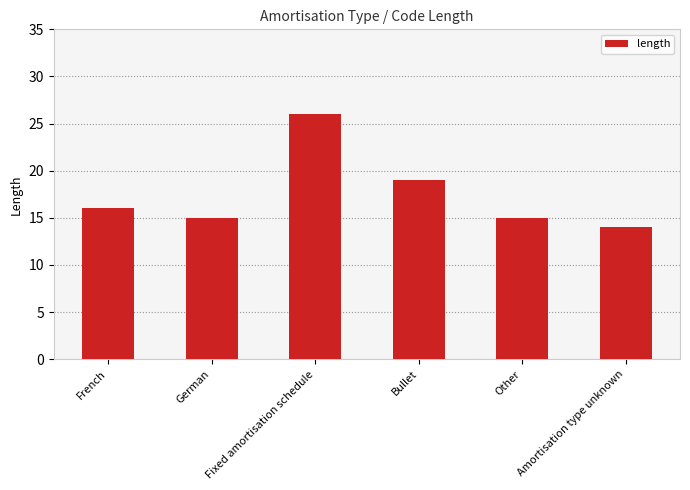

Are the bars horizontal?

No